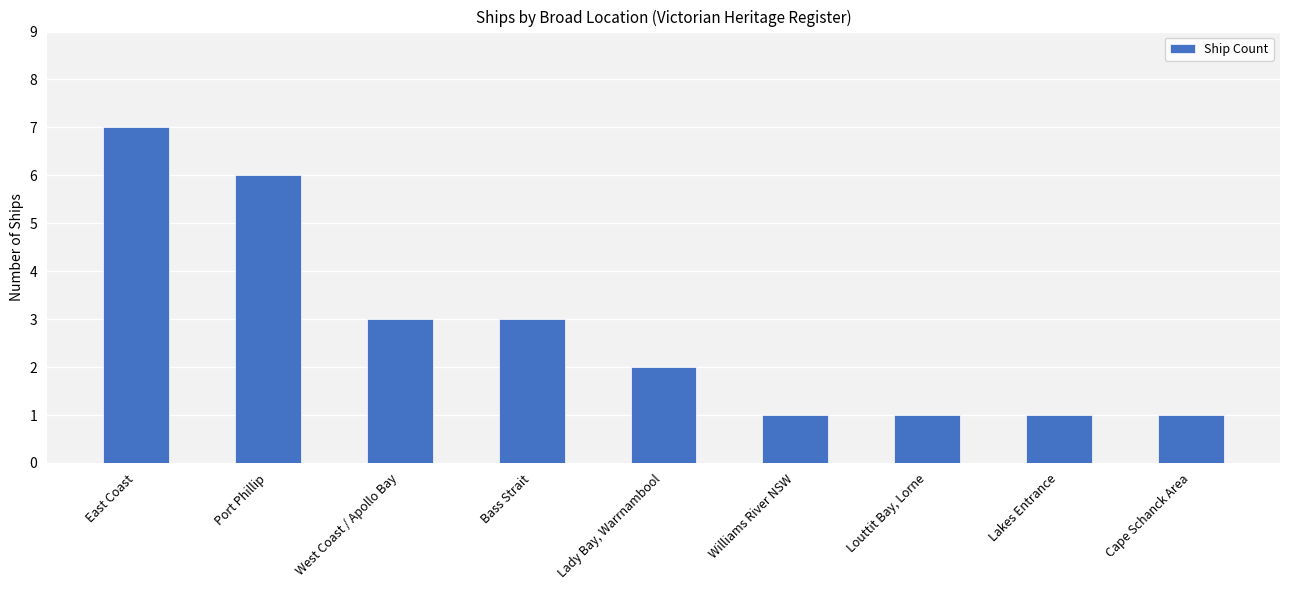

What is the average value?

3